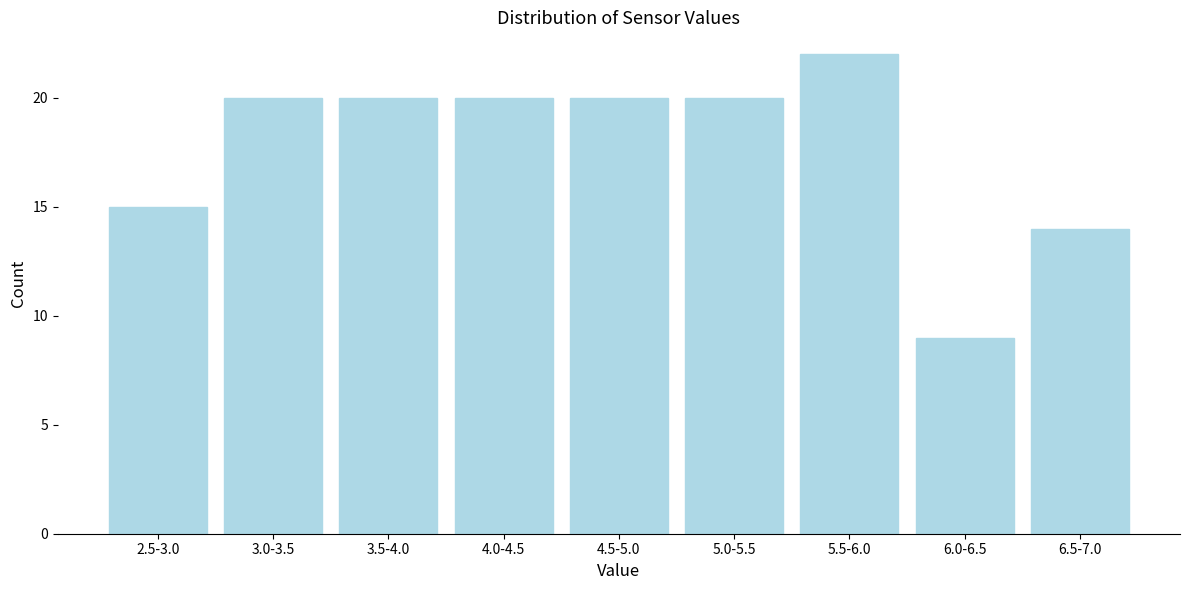

Reading right to left, extract all data points from this chart.

6.5-7.0=14	6.0-6.5=9	5.5-6.0=22	5.0-5.5=20	4.5-5.0=20	4.0-4.5=20	3.5-4.0=20	3.0-3.5=20	2.5-3.0=15